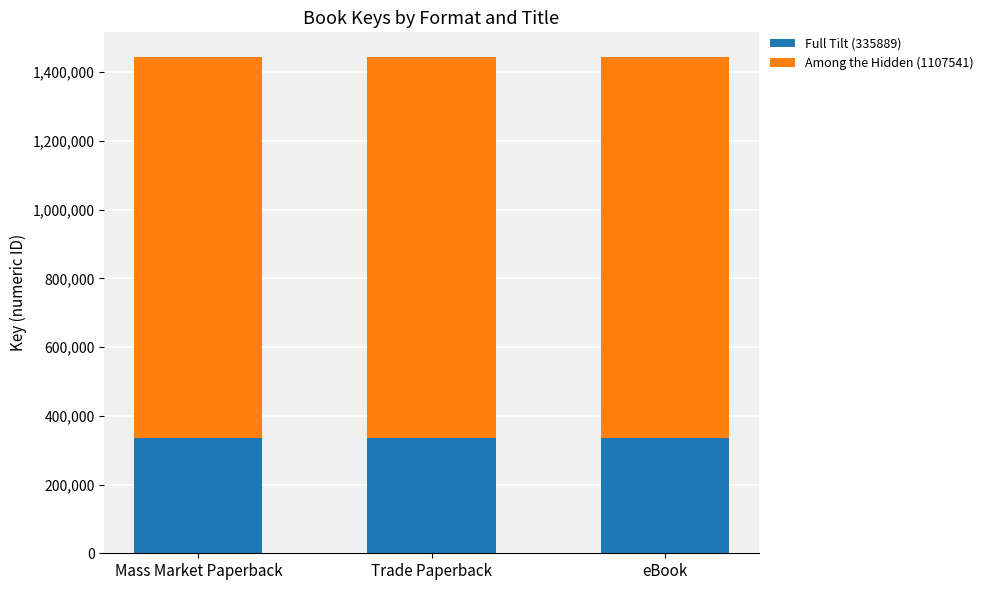

How many data points does each series have?

3